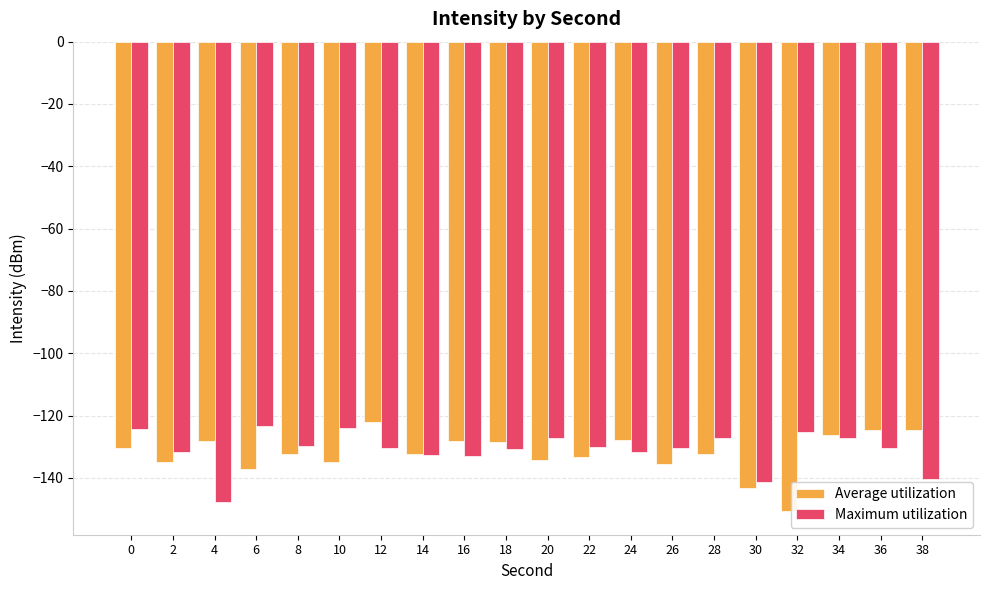

At which label does Average utilization reach its minimum?

32